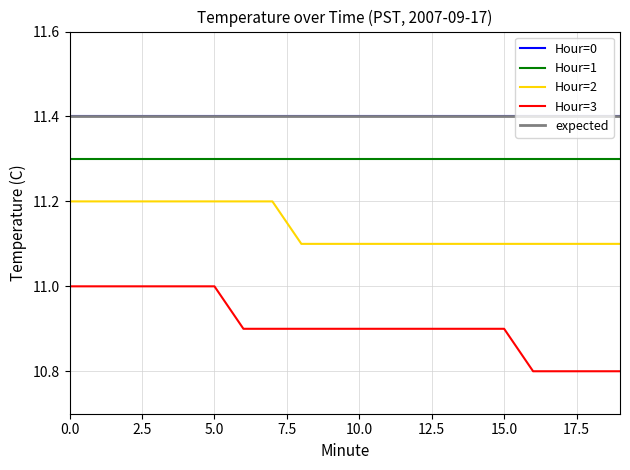

Does the chart have visible grid lines?

Yes